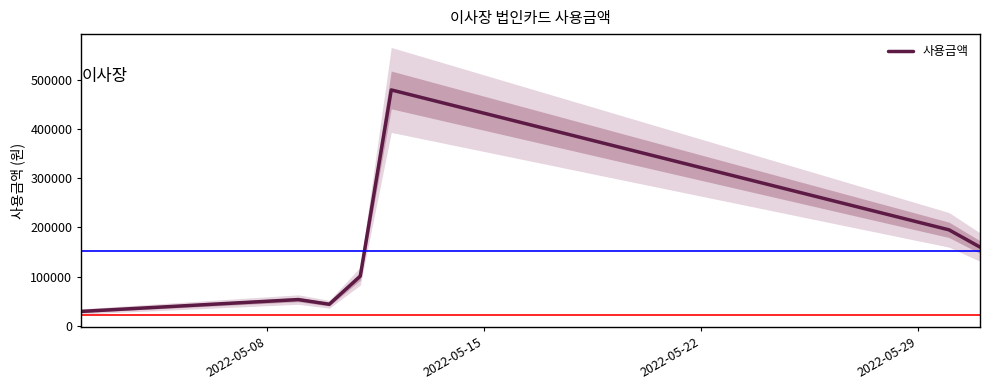

What is the highest value of the 사용금액 series?

479000